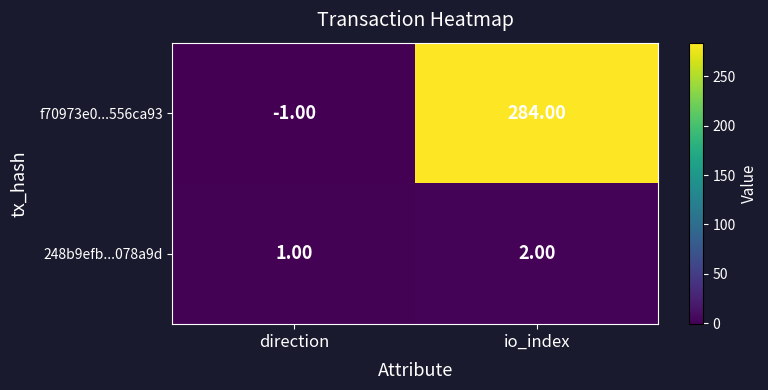

At which category is the sum across all series the highest?

io_index